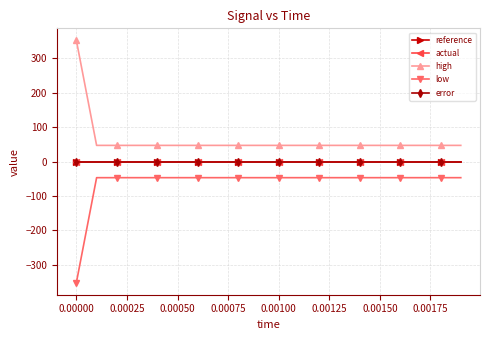

Does the chart have visible grid lines?

Yes